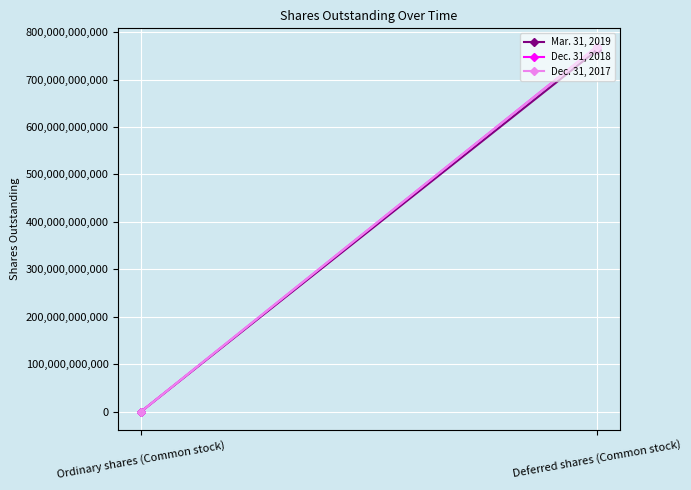

At Ordinary shares (Common stock), list the series in order from smallest to largest.

Dec. 31, 2018, Dec. 31, 2017, Mar. 31, 2019